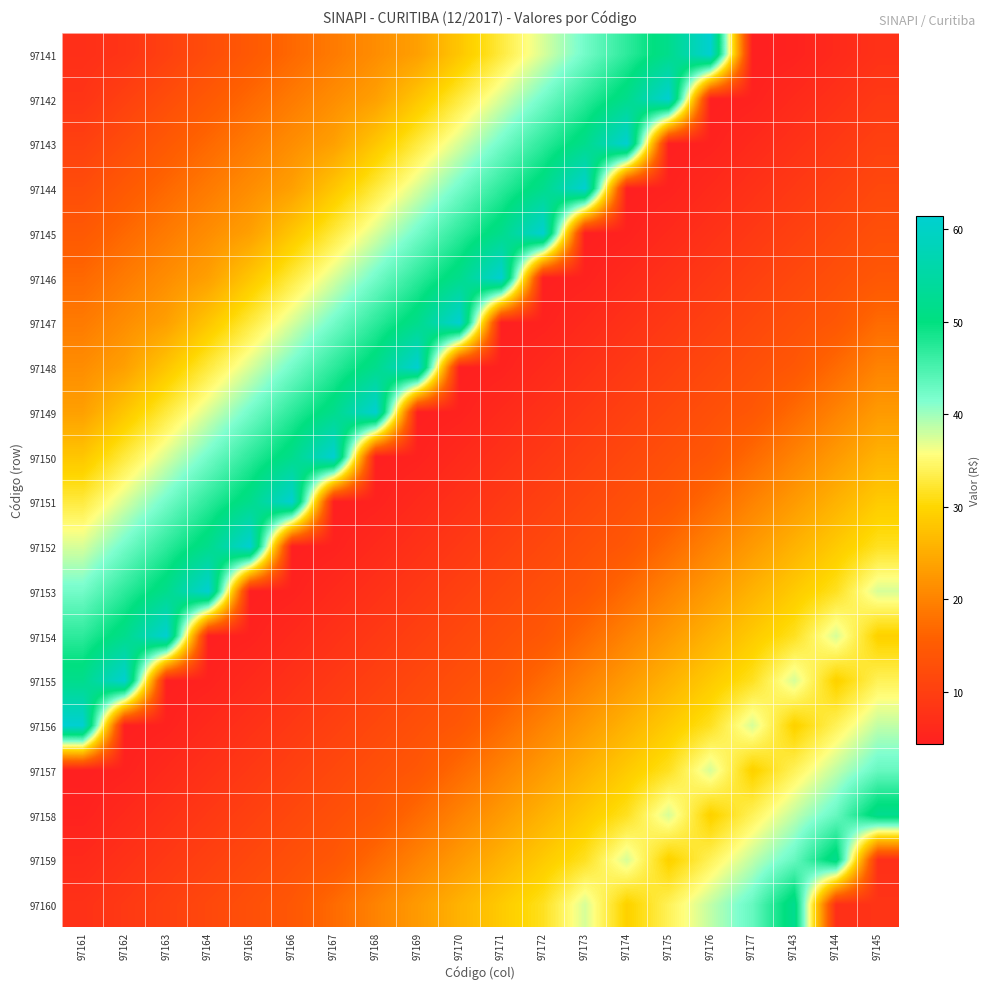

Rank the series by their maximum value, from highest to lowest.

97141, 97142, 97143, 97144, 97145, 97146, 97147, 97148, 97149, 97150, 97151, 97152, 97153, 97154, 97155, 97156, 97158, 97159, 97160, 97157